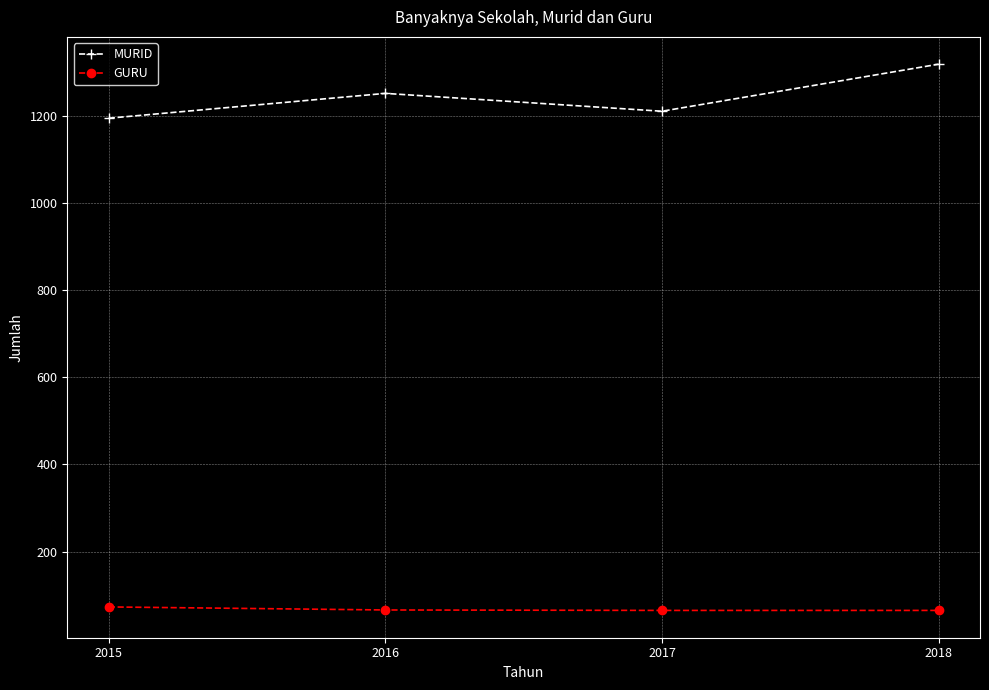

True or false: MURID has a value of 1252 at 2016.

True